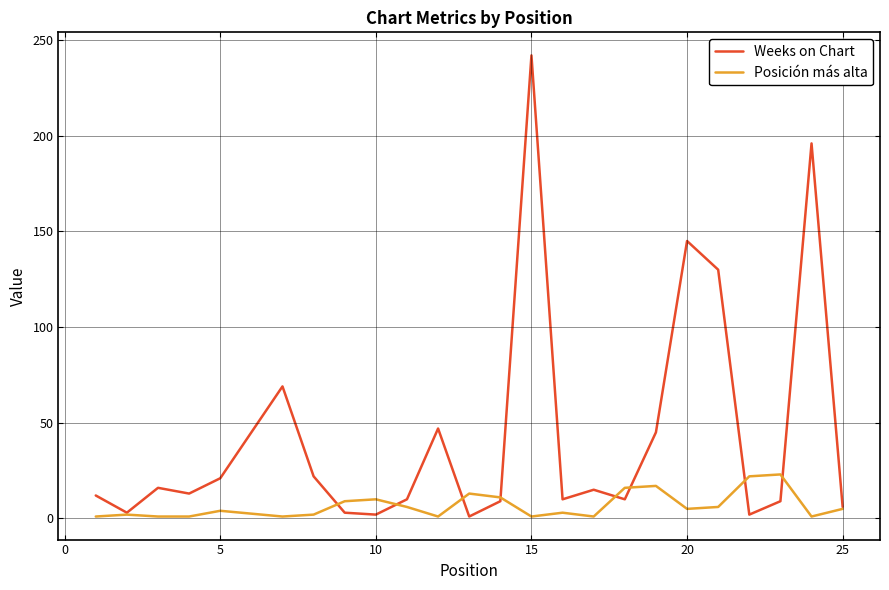

How many series are shown in this chart?

2